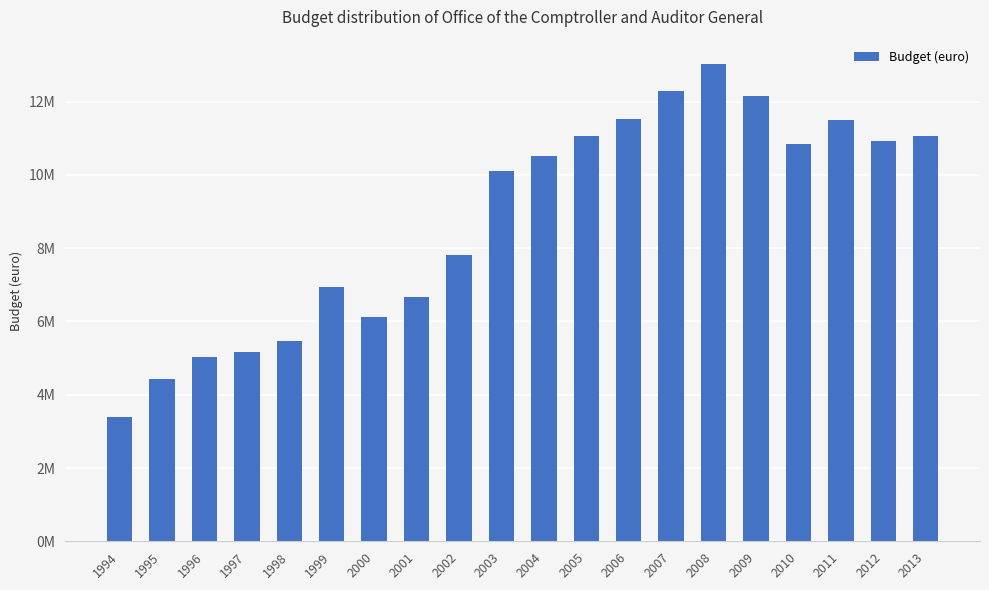

Reading right to left, extract all data points from this chart.

11072000	10920000	11487000	10843000	12150000	13038000	12287000	11529000	11056000	10517000	10092000	7805000	6678000	6127000	6934000	5457000	5171000	5022000	4428000	3402000